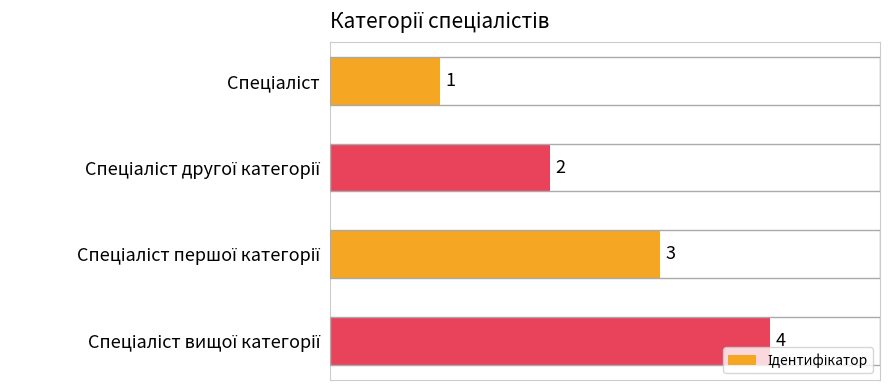

How many data points are less than 3?

2